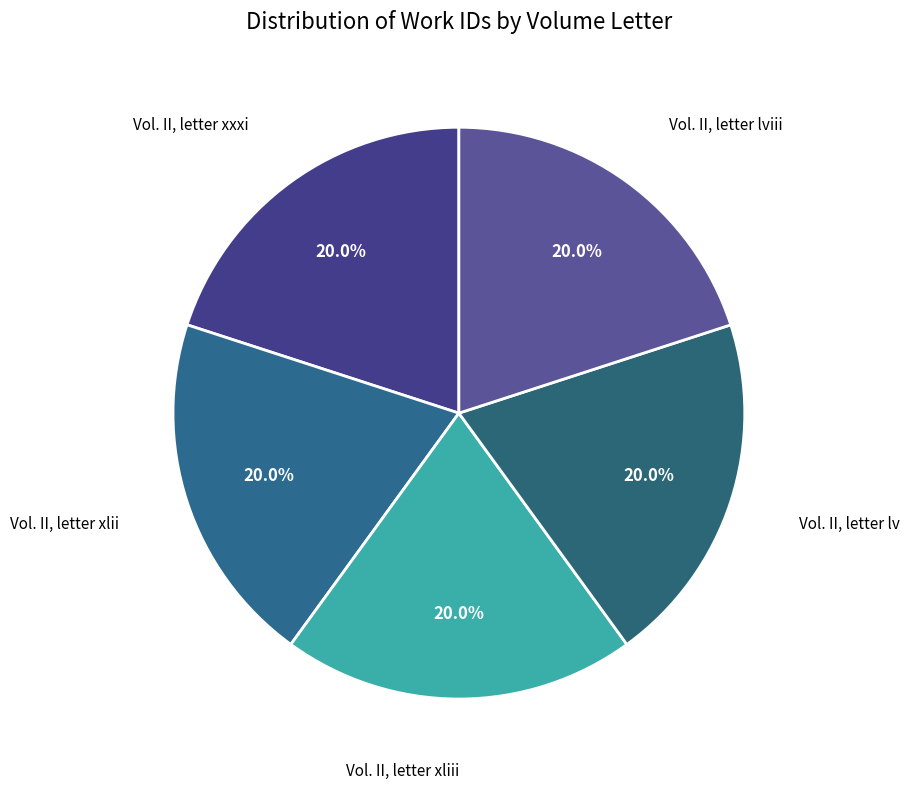

How many slices are in this pie chart?

5